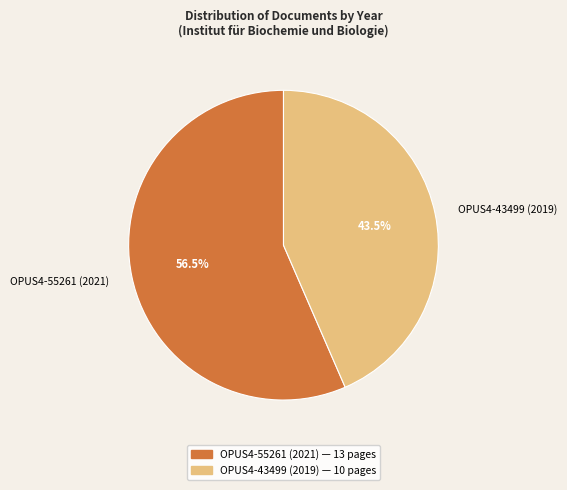

Count the number of slices in the pie.

2